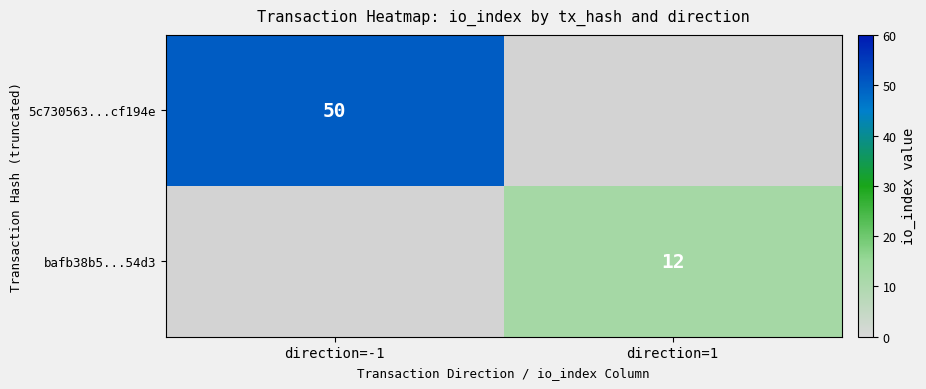

The 5c730563...cf194e series shows 32 at direction=-1. True or false?

False